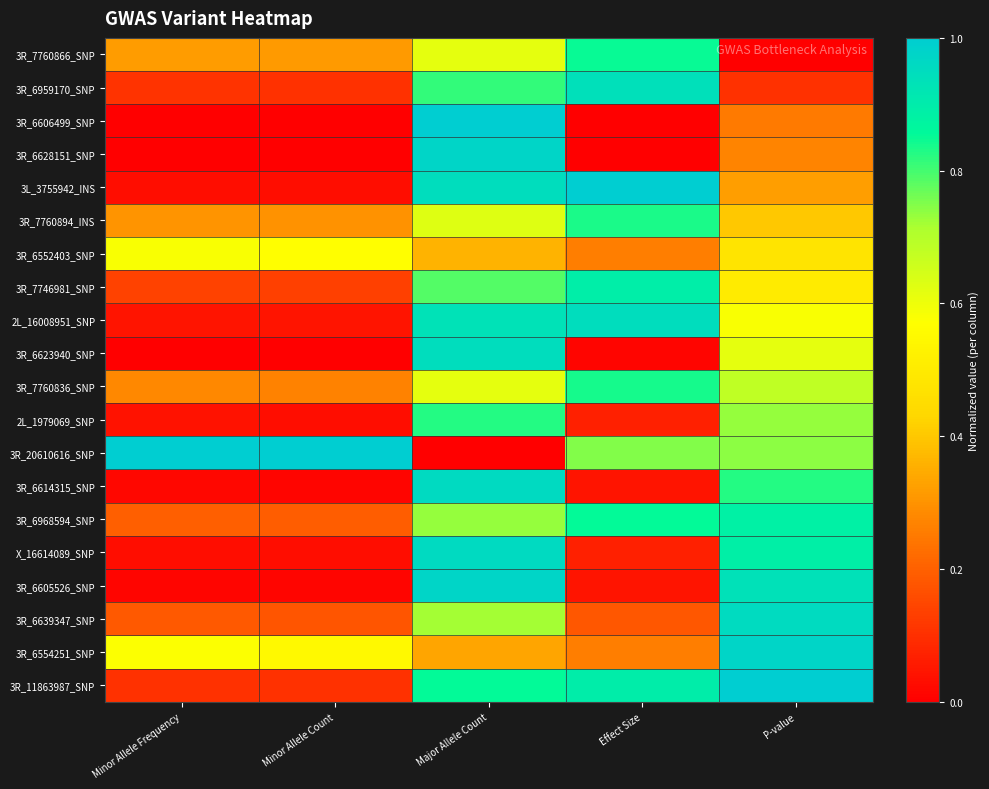

Reading left to right, transcribe all the data shown in this chart.

3R_7760866_SNP: Minor Allele Frequency=0.3	Minor Allele Count=0.3	Major Allele Count=0.6	Effect Size=0.8	P-value=0.0
3R_6959170_SNP: Minor Allele Frequency=0.1	Minor Allele Count=0.1	Major Allele Count=0.8	Effect Size=0.9	P-value=0.1
3R_6606499_SNP: Minor Allele Frequency=0.0	Minor Allele Count=0.0	Major Allele Count=1.0	Effect Size=0.0	P-value=0.3
3R_6628151_SNP: Minor Allele Frequency=0.0	Minor Allele Count=0.0	Major Allele Count=1.0	Effect Size=0.0	P-value=0.3
3L_3755942_INS: Minor Allele Frequency=0.0	Minor Allele Count=0.0	Major Allele Count=0.9	Effect Size=1.0	P-value=0.3
3R_7760894_INS: Minor Allele Frequency=0.3	Minor Allele Count=0.3	Major Allele Count=0.6	Effect Size=0.8	P-value=0.4
3R_6552403_SNP: Minor Allele Frequency=0.6	Minor Allele Count=0.6	Major Allele Count=0.4	Effect Size=0.3	P-value=0.5
3R_7746981_SNP: Minor Allele Frequency=0.1	Minor Allele Count=0.1	Major Allele Count=0.8	Effect Size=0.9	P-value=0.5
2L_16008951_SNP: Minor Allele Frequency=0.0	Minor Allele Count=0.0	Major Allele Count=0.9	Effect Size=0.9	P-value=0.6
3R_6623940_SNP: Minor Allele Frequency=0.0	Minor Allele Count=0.0	Major Allele Count=0.9	Effect Size=0.0	P-value=0.6
3R_7760836_SNP: Minor Allele Frequency=0.3	Minor Allele Count=0.3	Major Allele Count=0.6	Effect Size=0.8	P-value=0.7
2L_1979069_SNP: Minor Allele Frequency=0.0	Minor Allele Count=0.0	Major Allele Count=0.8	Effect Size=0.1	P-value=0.7
3R_20610616_SNP: Minor Allele Frequency=1.0	Minor Allele Count=1.0	Major Allele Count=0.0	Effect Size=0.7	P-value=0.7
3R_6614315_SNP: Minor Allele Frequency=0.0	Minor Allele Count=0.0	Major Allele Count=1.0	Effect Size=0.0	P-value=0.8
3R_6968594_SNP: Minor Allele Frequency=0.2	Minor Allele Count=0.2	Major Allele Count=0.7	Effect Size=0.9	P-value=0.9
X_16614089_SNP: Minor Allele Frequency=0.0	Minor Allele Count=0.0	Major Allele Count=1.0	Effect Size=0.1	P-value=0.9
3R_6605526_SNP: Minor Allele Frequency=0.0	Minor Allele Count=0.0	Major Allele Count=1.0	Effect Size=0.0	P-value=0.9
3R_6639347_SNP: Minor Allele Frequency=0.2	Minor Allele Count=0.2	Major Allele Count=0.7	Effect Size=0.2	P-value=1.0
3R_6554251_SNP: Minor Allele Frequency=0.6	Minor Allele Count=0.6	Major Allele Count=0.3	Effect Size=0.3	P-value=1.0
3R_11863987_SNP: Minor Allele Frequency=0.1	Minor Allele Count=0.1	Major Allele Count=0.9	Effect Size=0.9	P-value=1.0